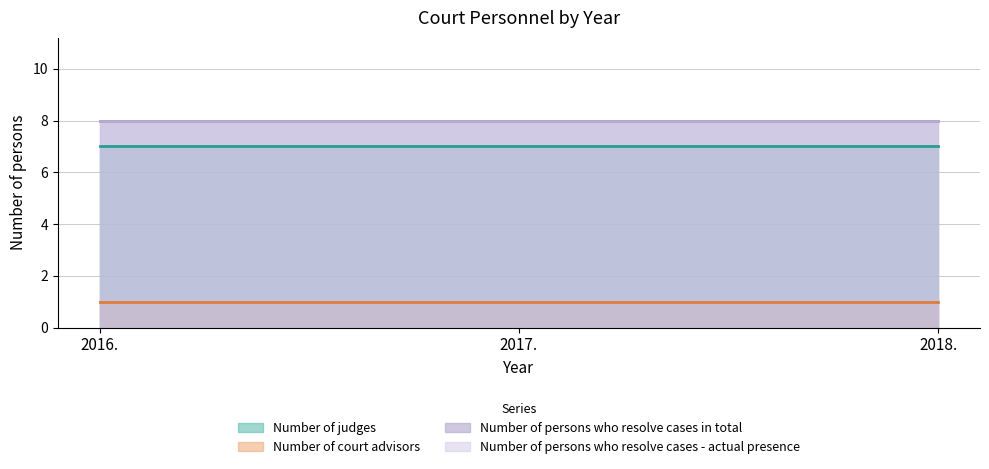

What is the label of the 1st point from the left?

2016.